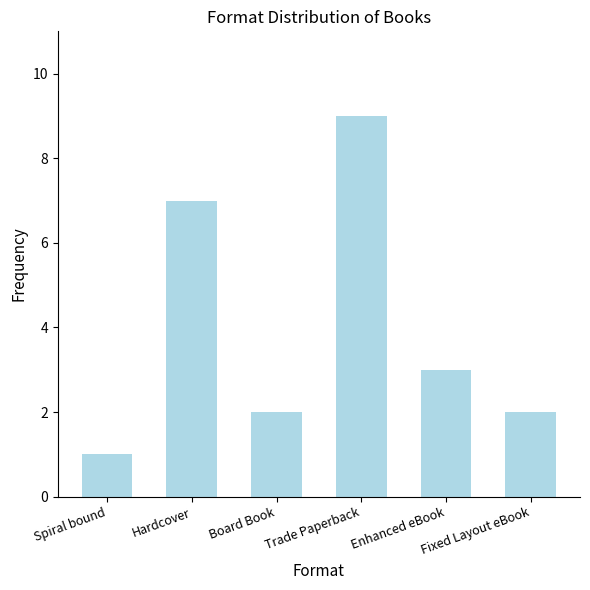

How many series are shown in this chart?

1